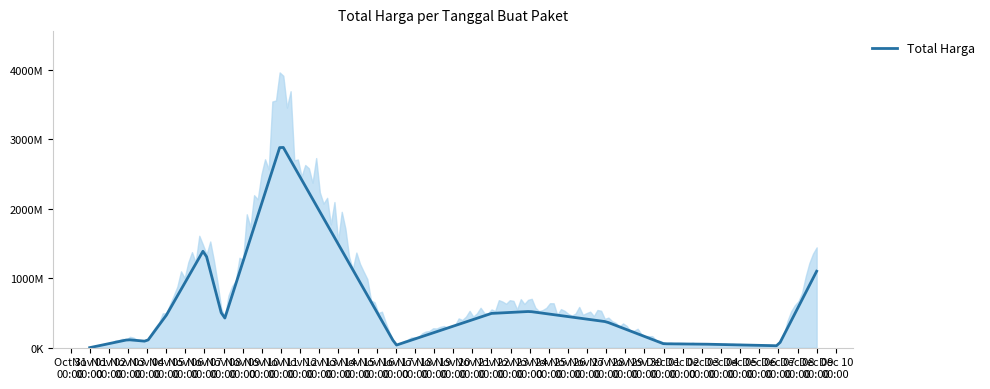

True or false: the data shows 73888 at 2021-11-01.

False